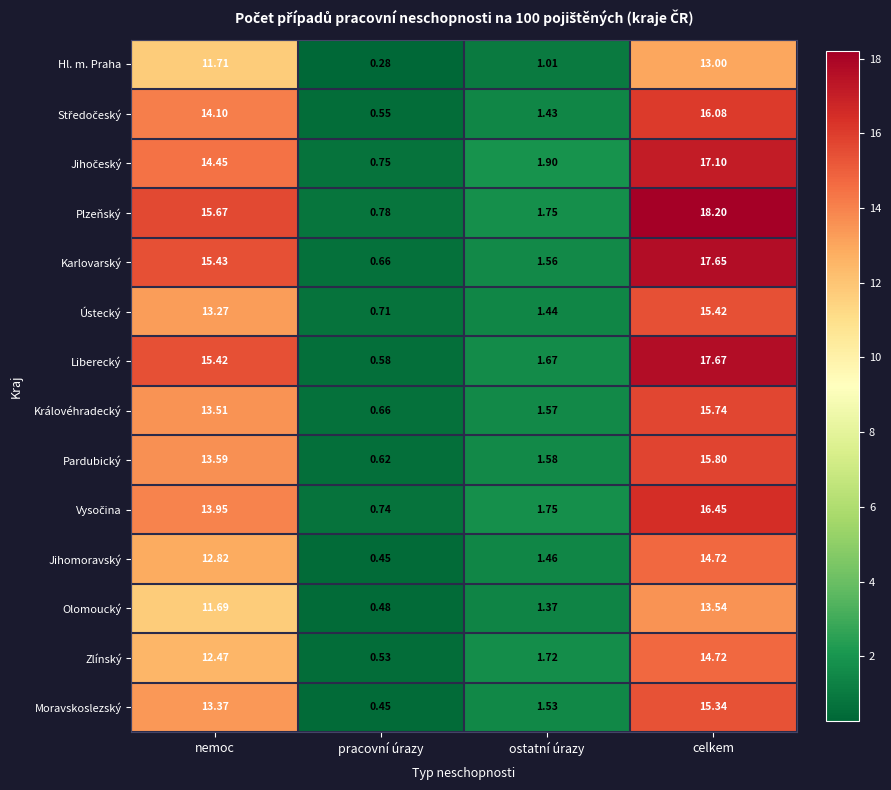

Count the number of data series in this chart.

14